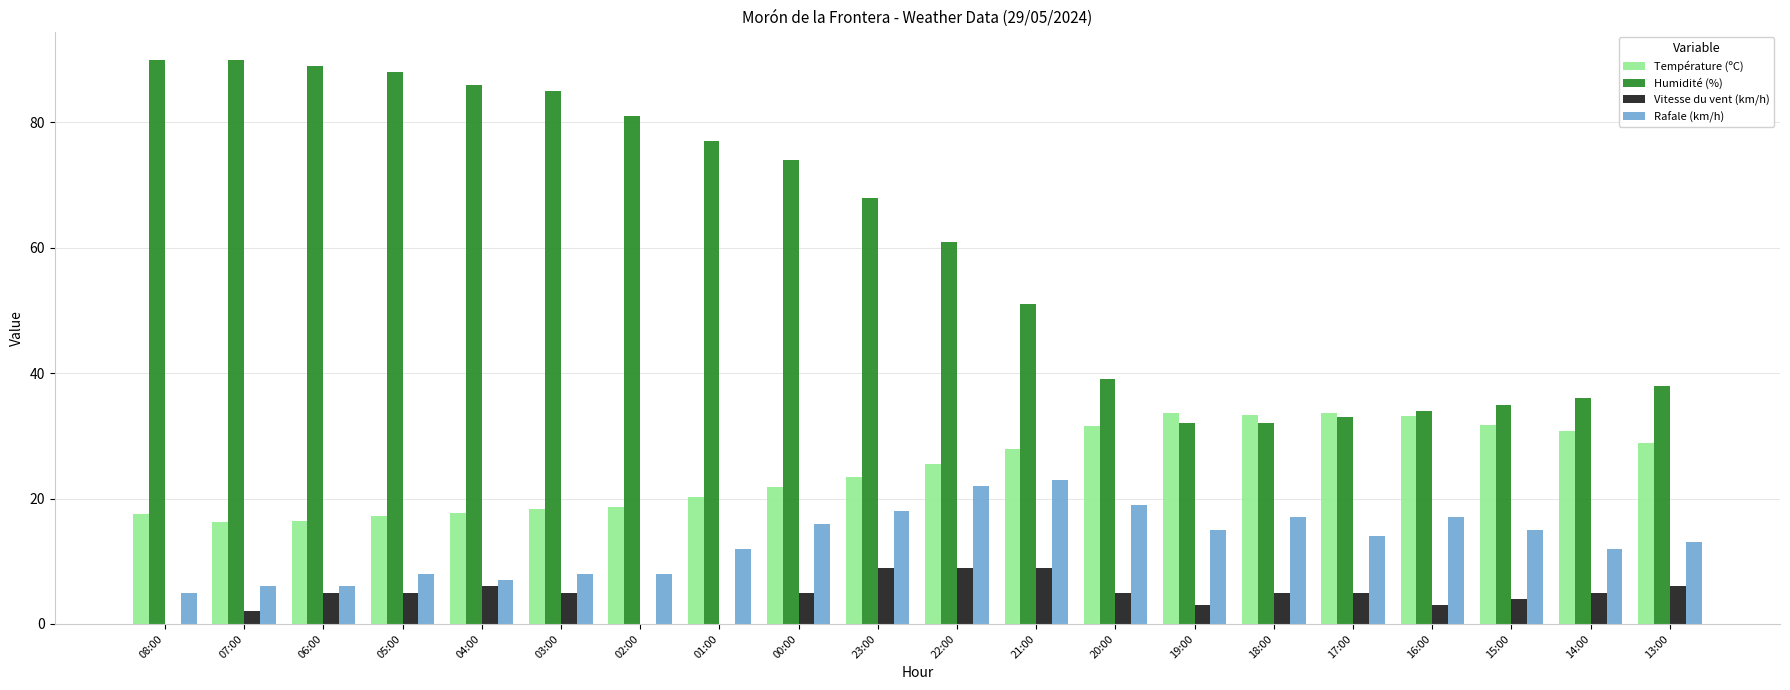

Is the value of Température (ºC) at 08:00 greater than the value of Rafale (km/h) at 17:00?

Yes